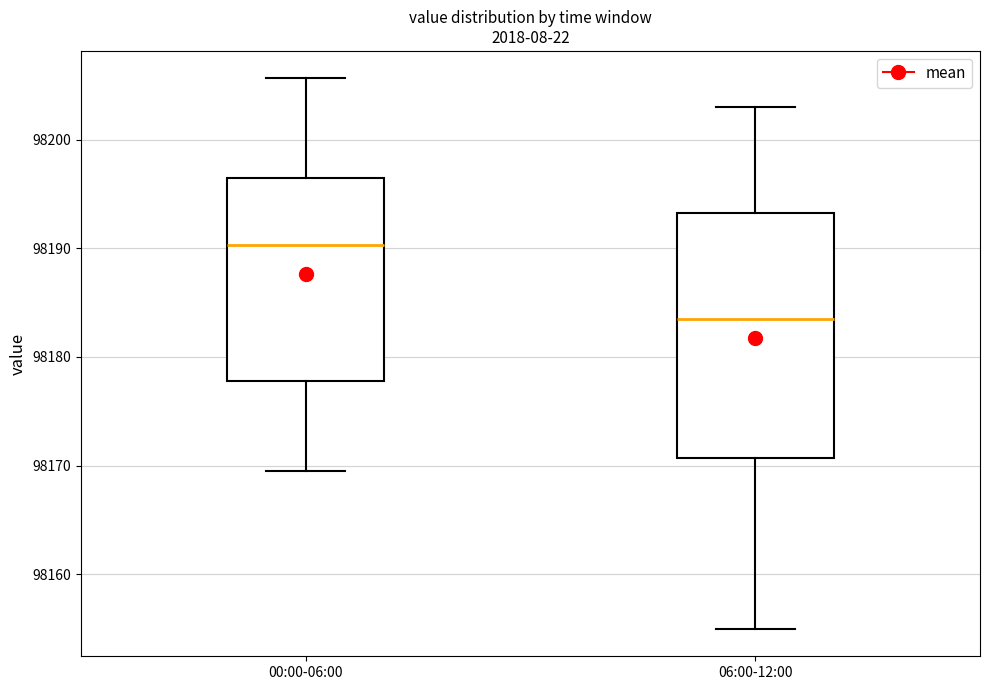

Which box is the tallest, from its lower edge to its upper edge?

06:00-12:00